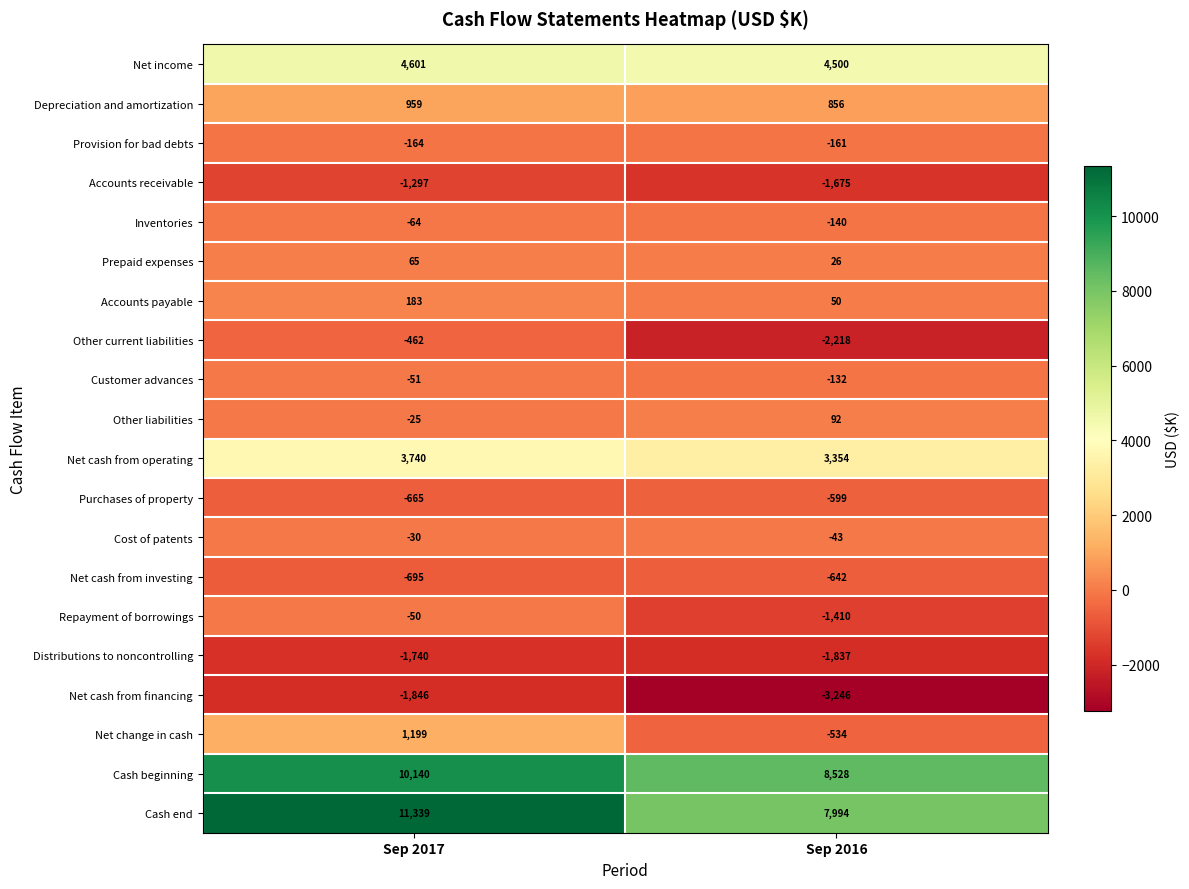

Which series has the largest range (max minus min)?

Cash end